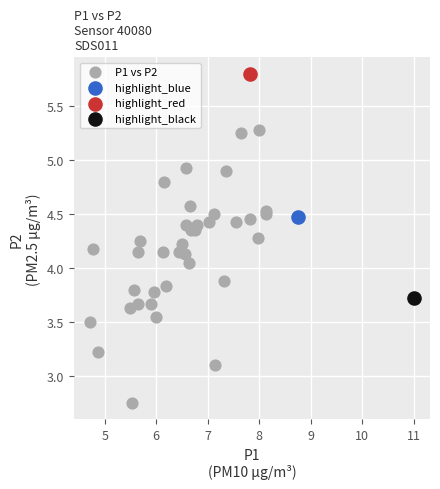

What are all the series names shown in the legend?

P1 vs P2, highlight_blue, highlight_red, highlight_black